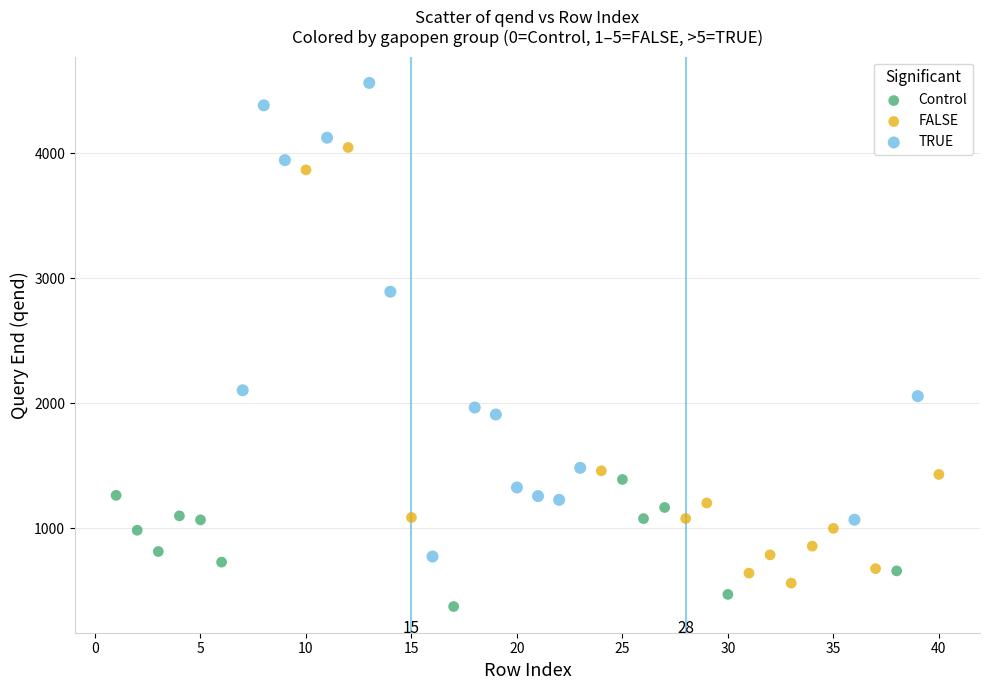

Which series contains the highest Y value?

TRUE